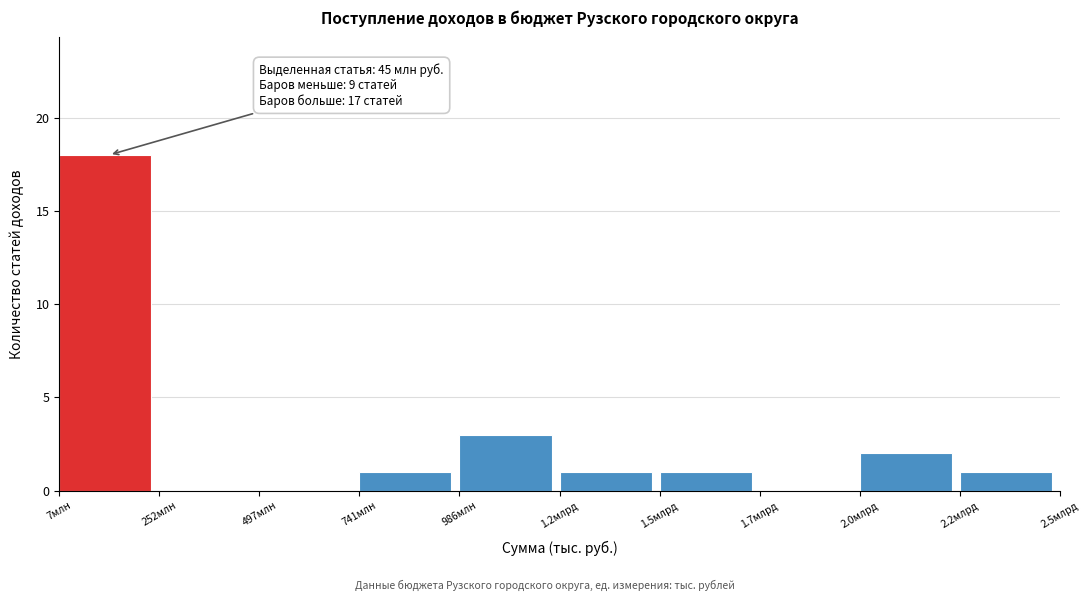

Reading left to right, list all the values displayed in this chart.

7млн=18	252млн=0	497млн=0	741млн=1	986млн=3	1.2млрд=1	1.5млрд=1	1.7млрд=0	2.0млрд=2	2.2млрд=1